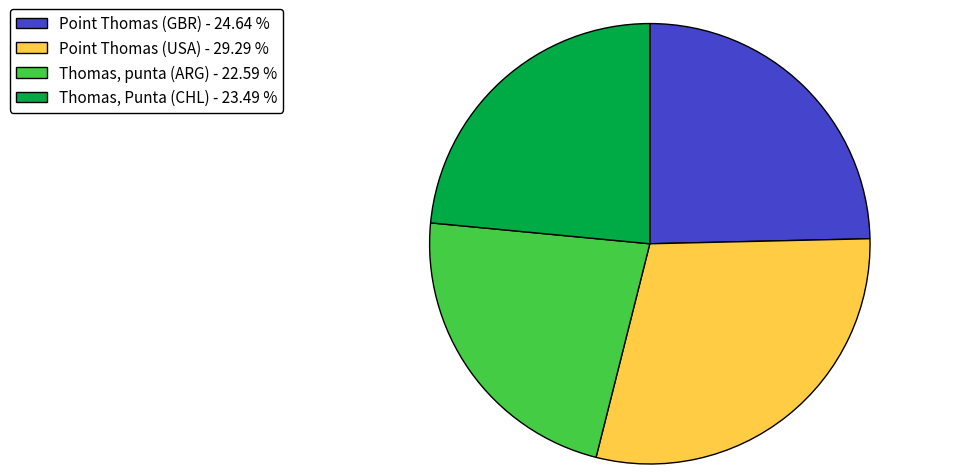

Is there any slice that represents more than half of the pie?

No